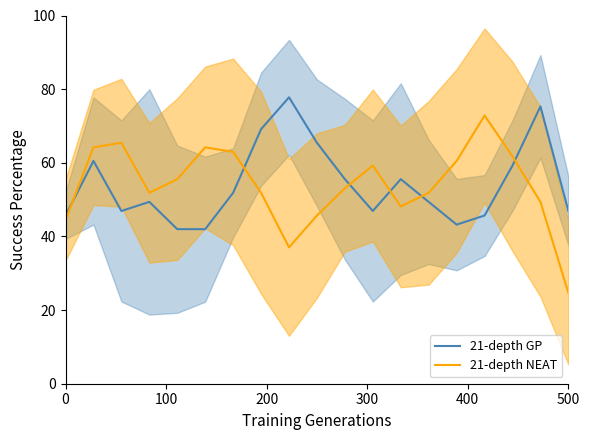

True or false: 21-depth NEAT and 21-depth GP intersect in this chart.

True